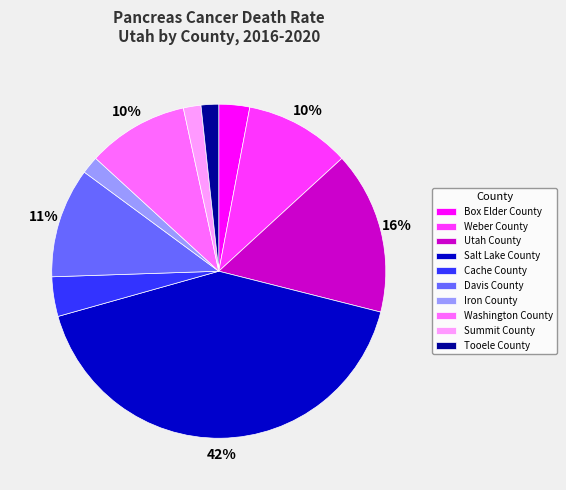

To the nearest percent, what is the average slice percentage?

10%